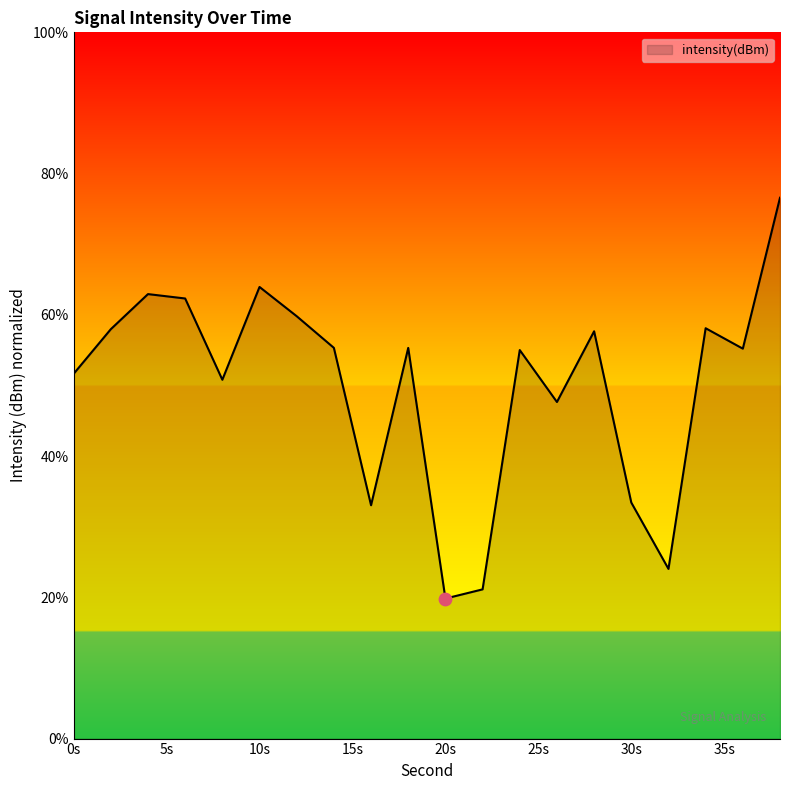

What is the greatest value displayed?

76.6